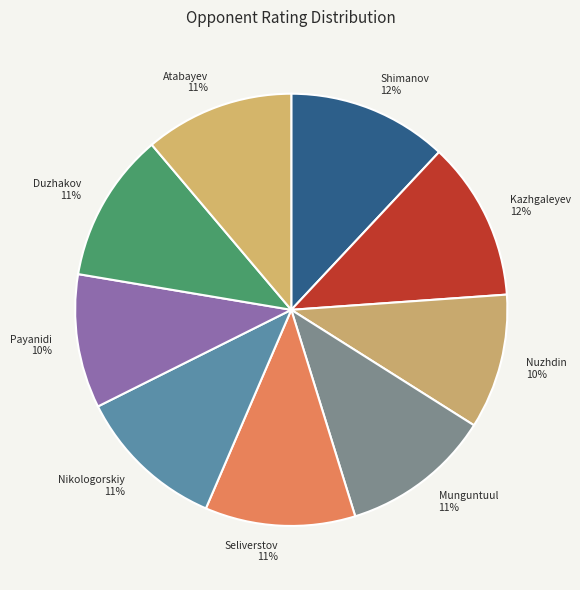

How many segments does this pie chart have?

9